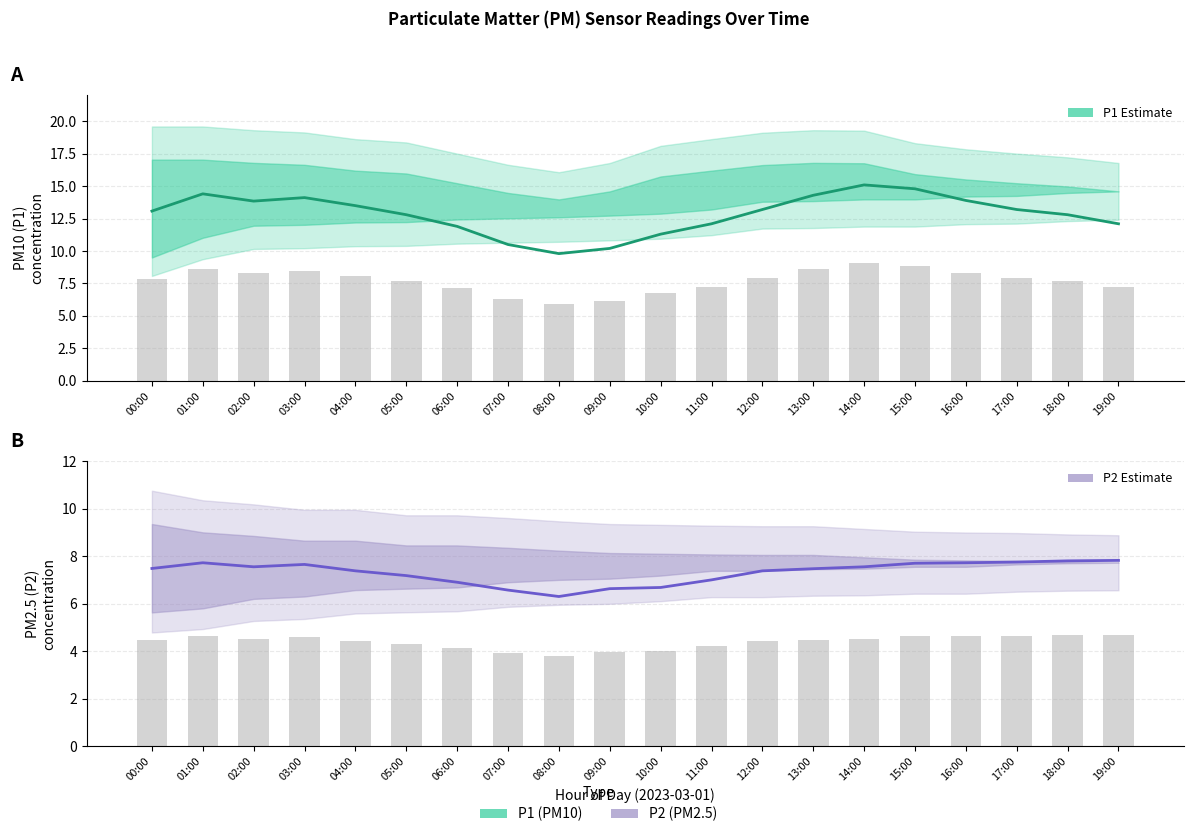

What position from the left is 09:00?

10